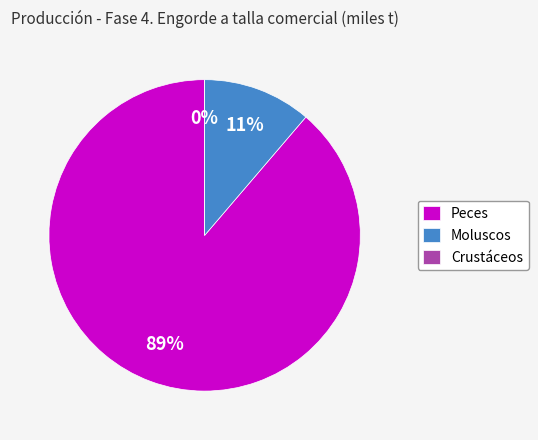

The Moluscos slice represents 11% of the pie. True or false?

True